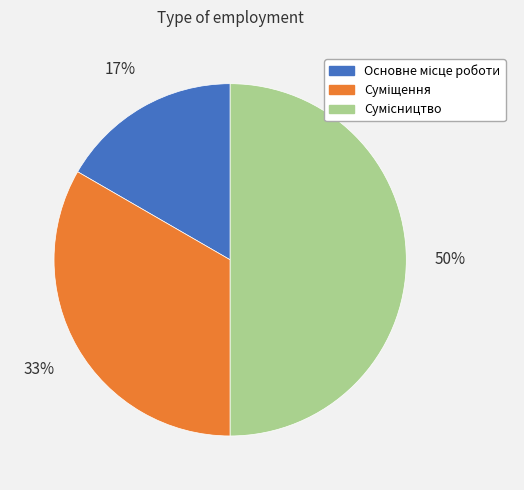

To the nearest percent, what is the average slice percentage?

33%